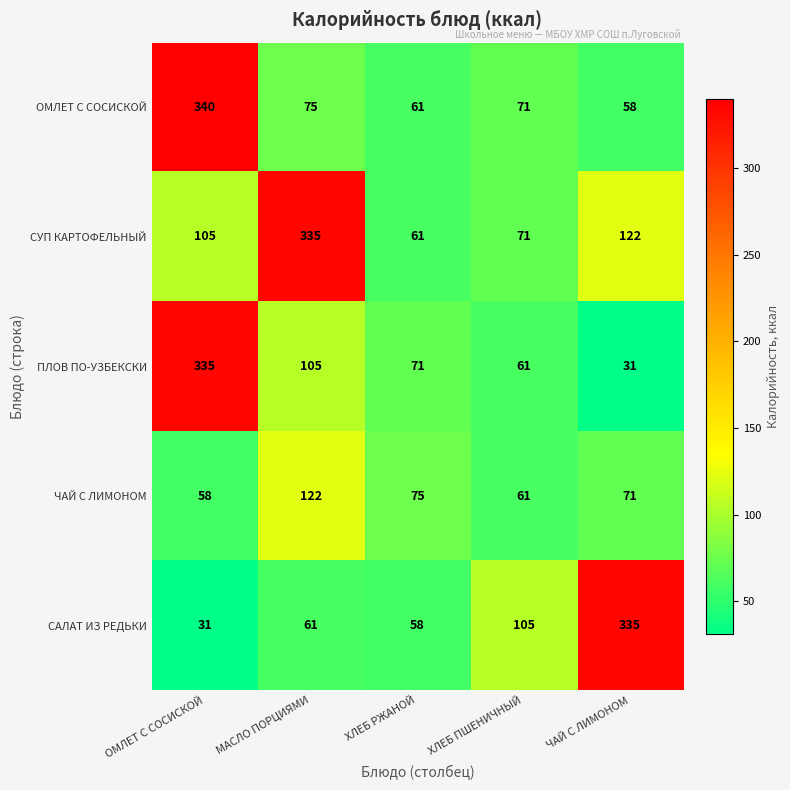

What is the difference between the highest and lowest values at ЧАЙ С ЛИМОНОМ?

304